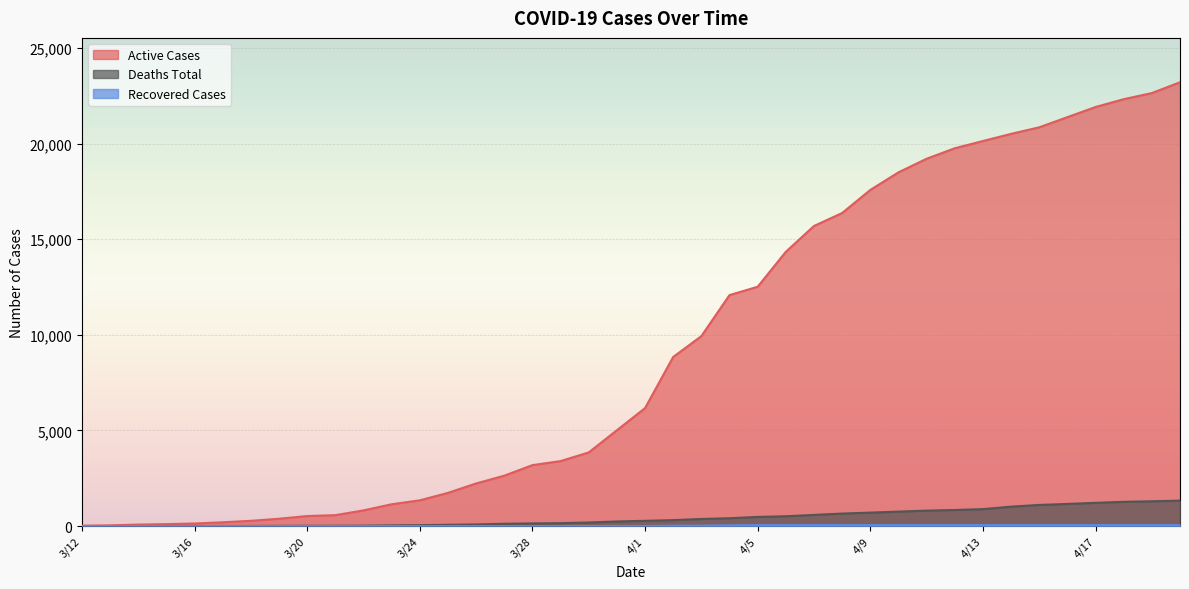

How many lines are shown in the chart?

3